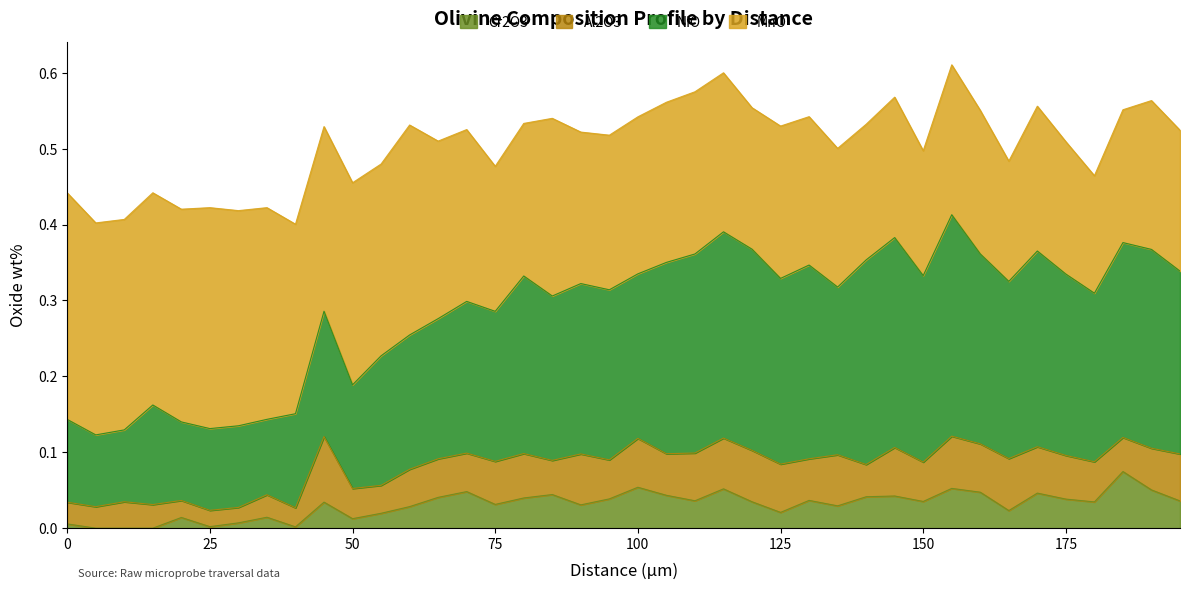

Which series changed the most between 15 and 50?

NiO